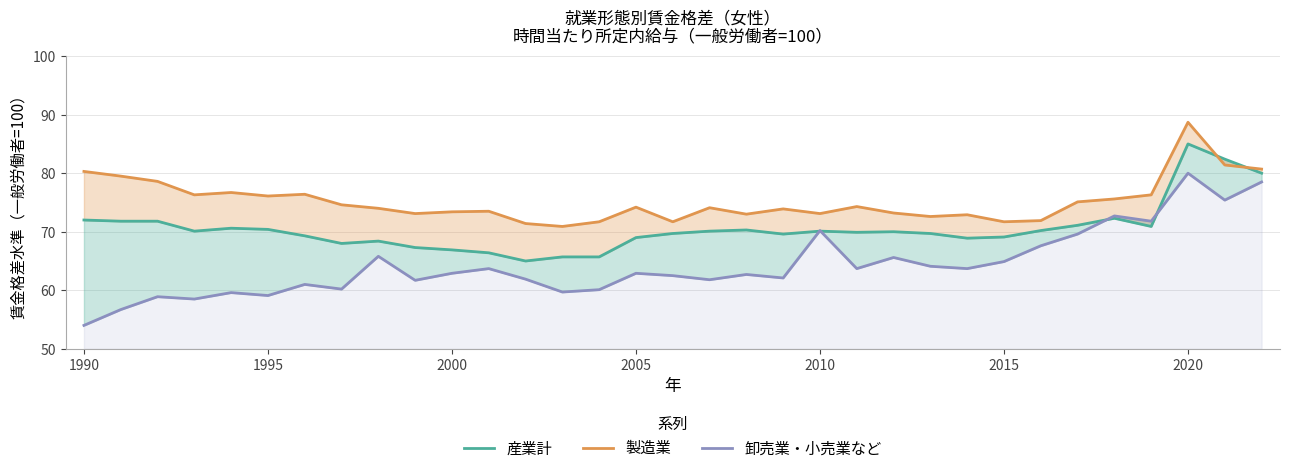

What are all the series names shown in the legend?

産業計, 製造業, 卸売業・小売業など